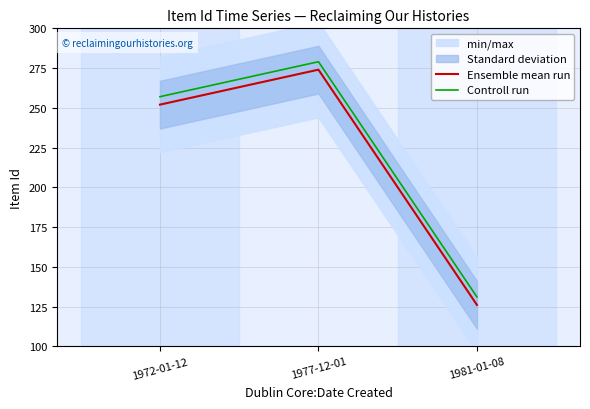

At which label does Controll run reach its peak?

1977-12-01